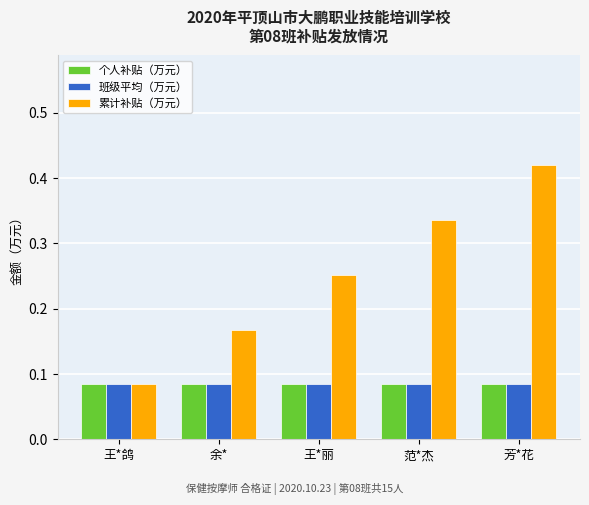

Which series has the widest spread of values?

累计补贴（万元）